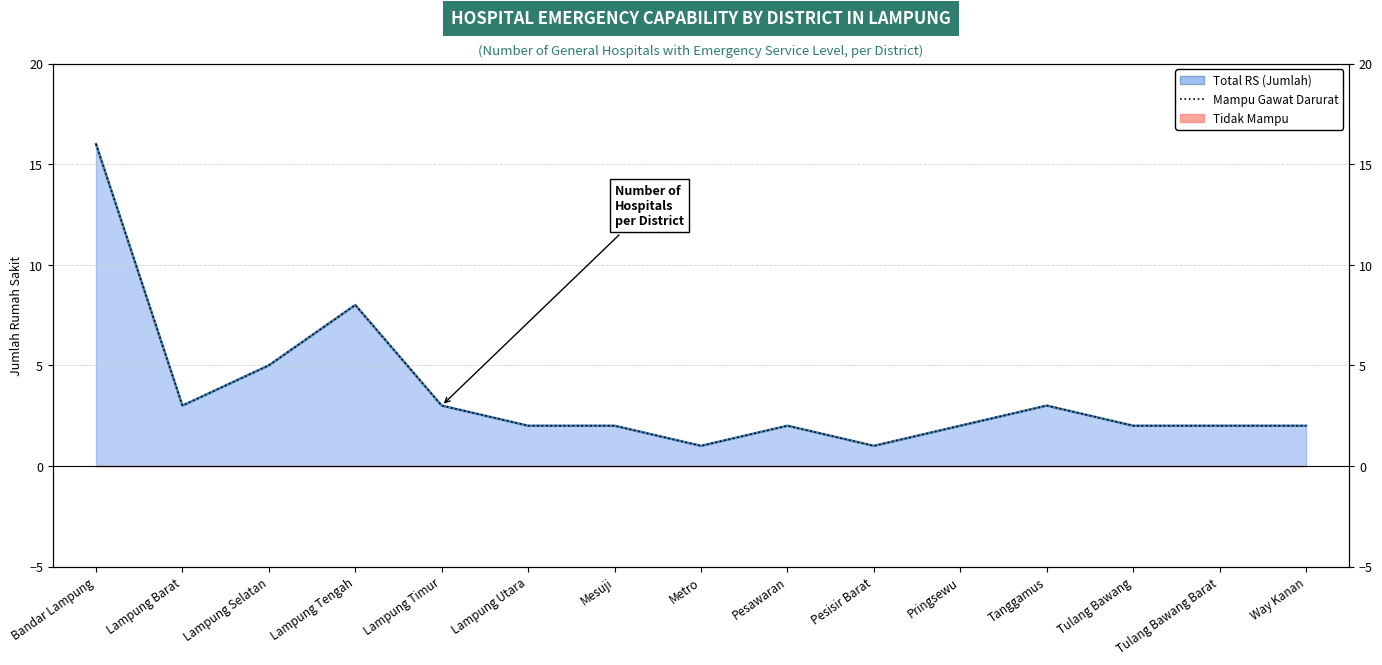

How many interior local valleys (lower than both neighbors) does the data have?

3